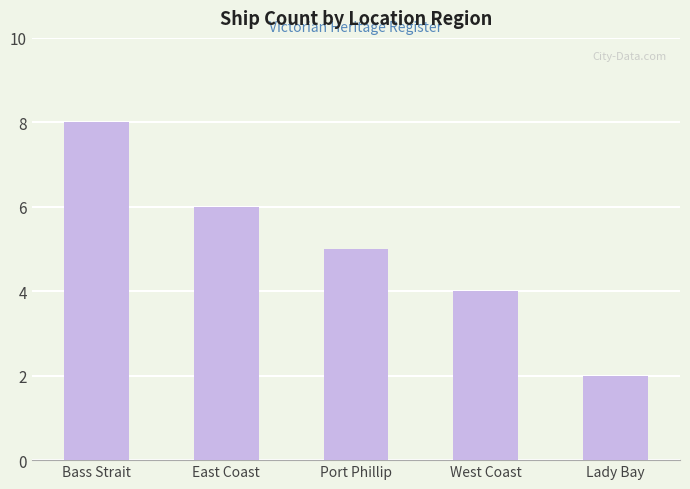

What value does the data have at Bass Strait?

8